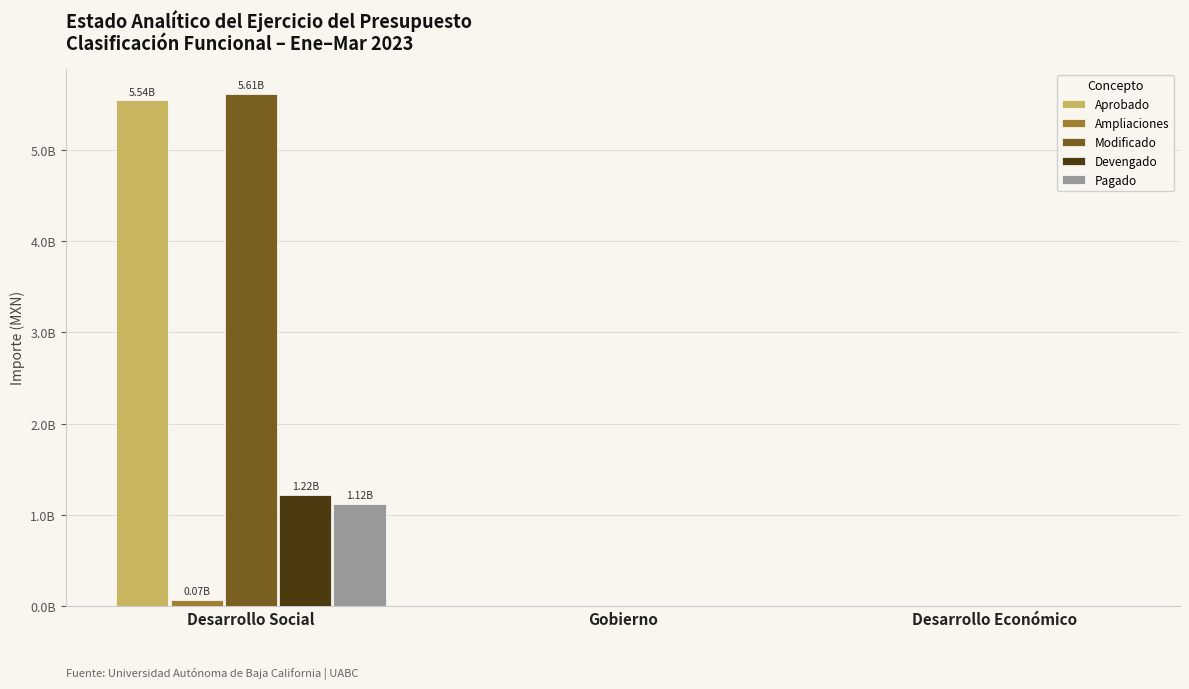

Are the bars horizontal?

No